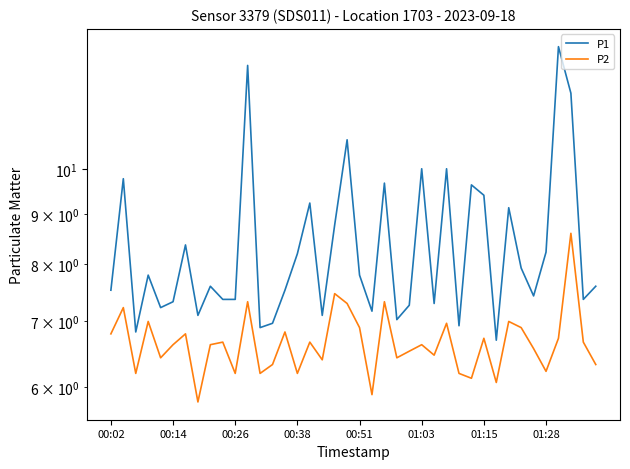

At 18, list the series in order from smallest to largest.

P2, P1